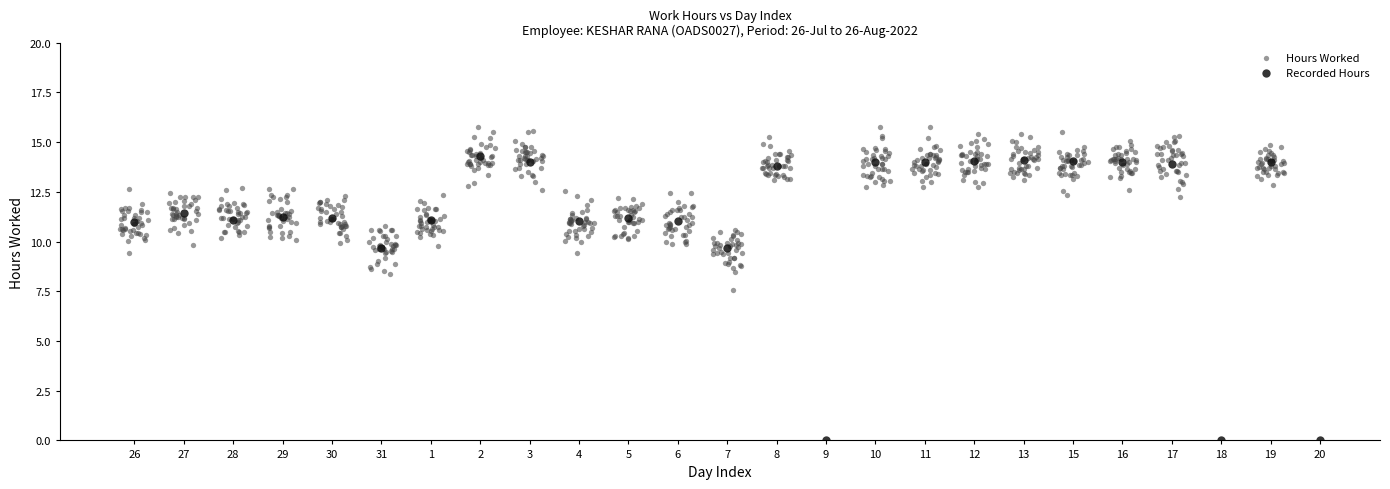

Which series has the widest spread of Y values?

Recorded Hours